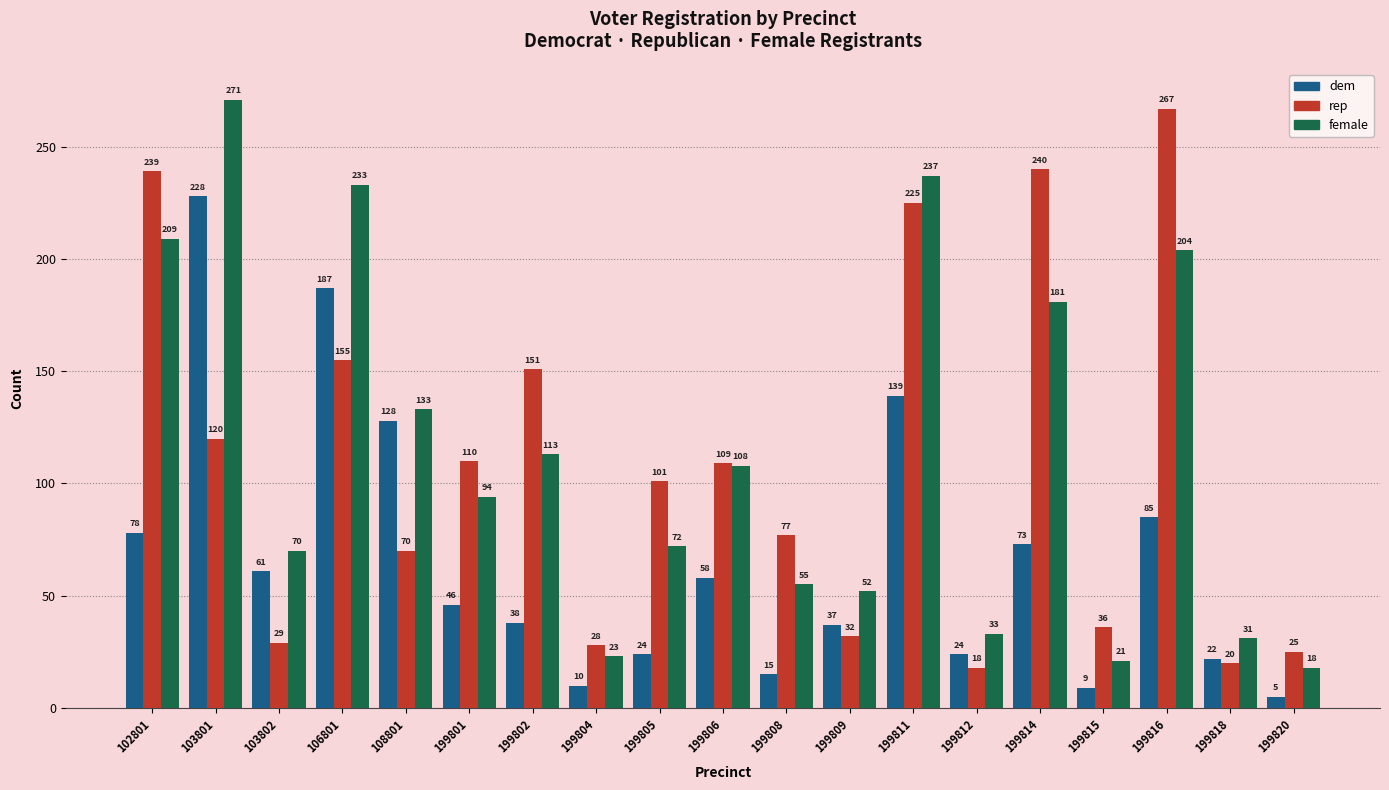

What is the difference between the dem values at 199818 and 199811?

117